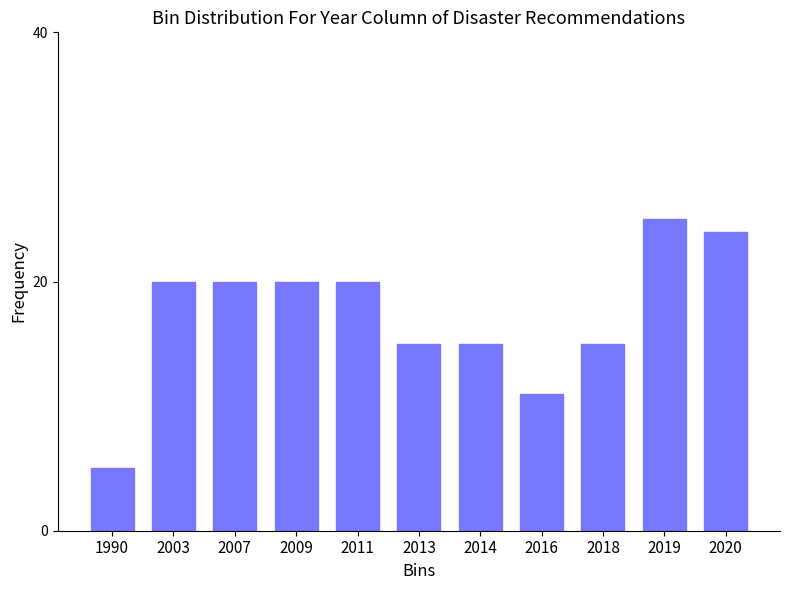

Reading right to left, list all the values displayed in this chart.

2020=24	2019=25	2018=15	2016=11	2014=15	2013=15	2011=20	2009=20	2007=20	2003=20	1990=5